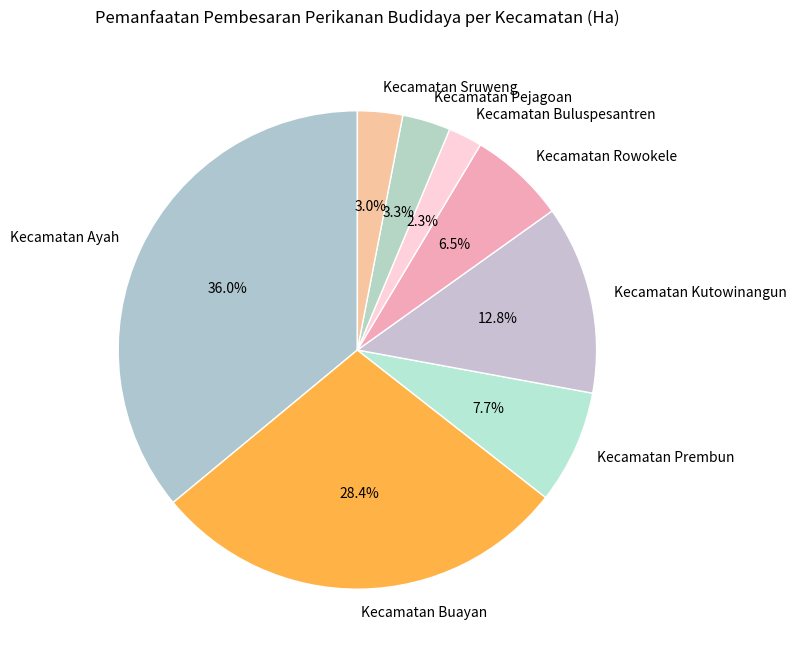

Which slice is the smallest?

Kecamatan Buluspesantren